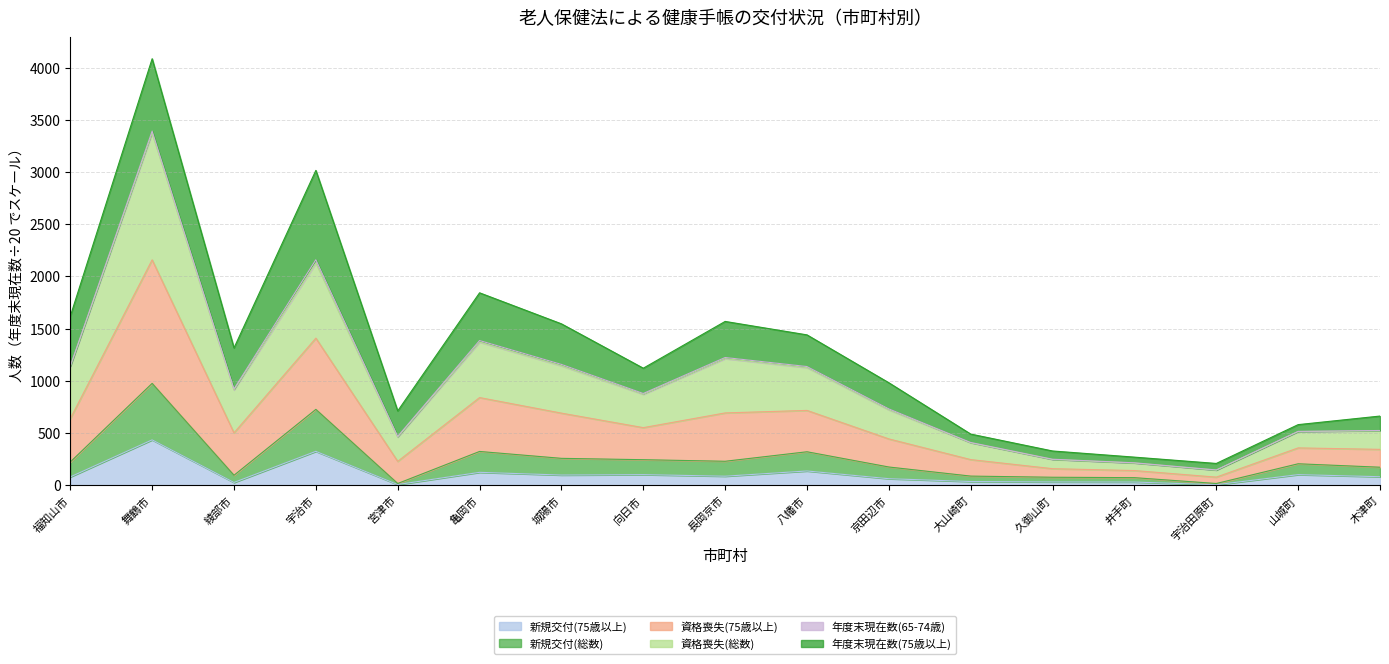

True or false: 新規交付(75歳以上) has more than 0 points higher than both neighbors.

True